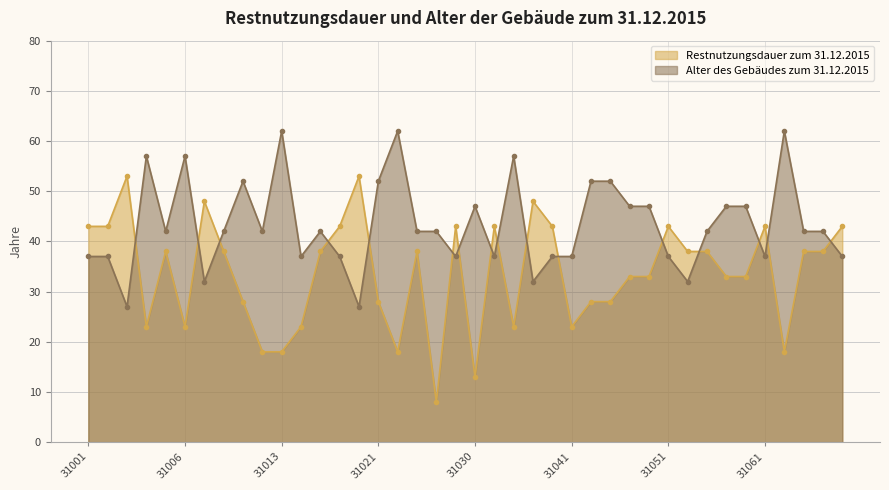

Rank the series by their maximum value, from highest to lowest.

Alter des Gebäudes zum 31.12.2015, Restnutzungsdauer zum 31.12.2015